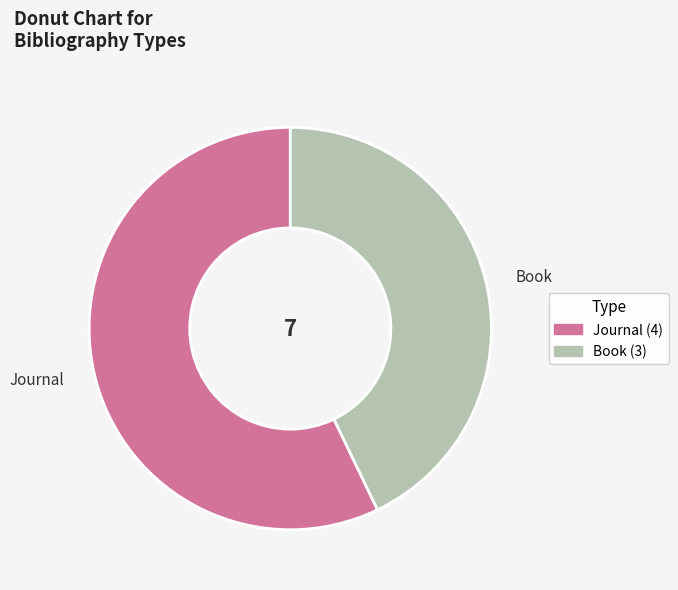

How many slices are in this pie chart?

2